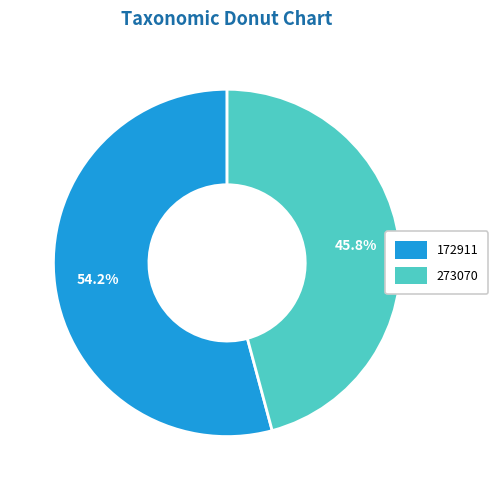

What portion of the pie excludes 273070?

54.2%